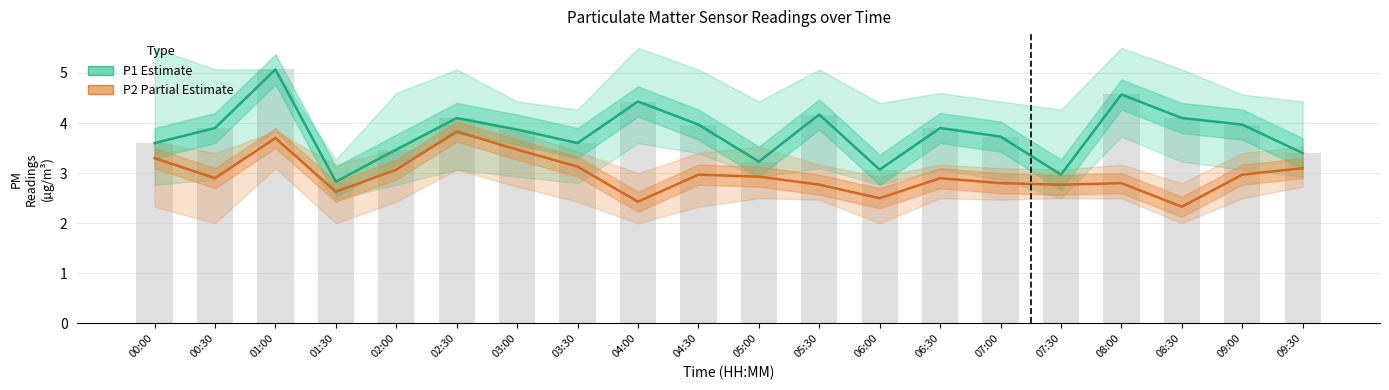

What are all the series names shown in the legend?

P1 (Estimate), P2 (Partial Estimate)